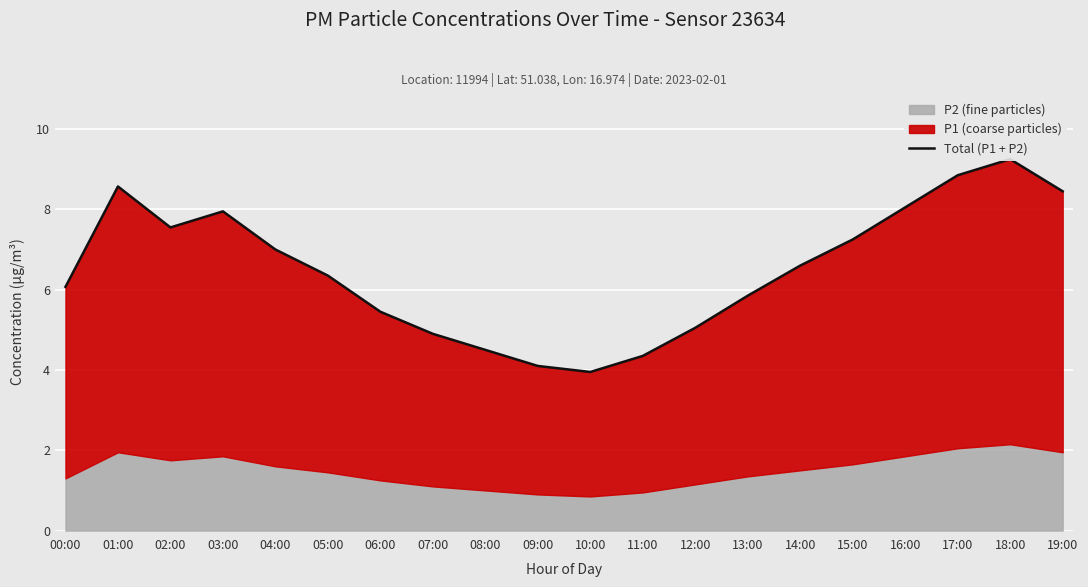

What is the average value?

6.5